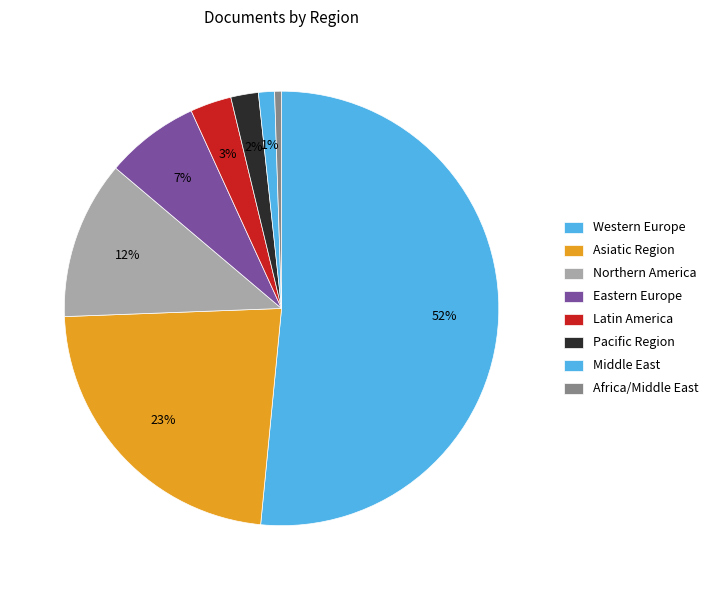

How many slices are in this pie chart?

8